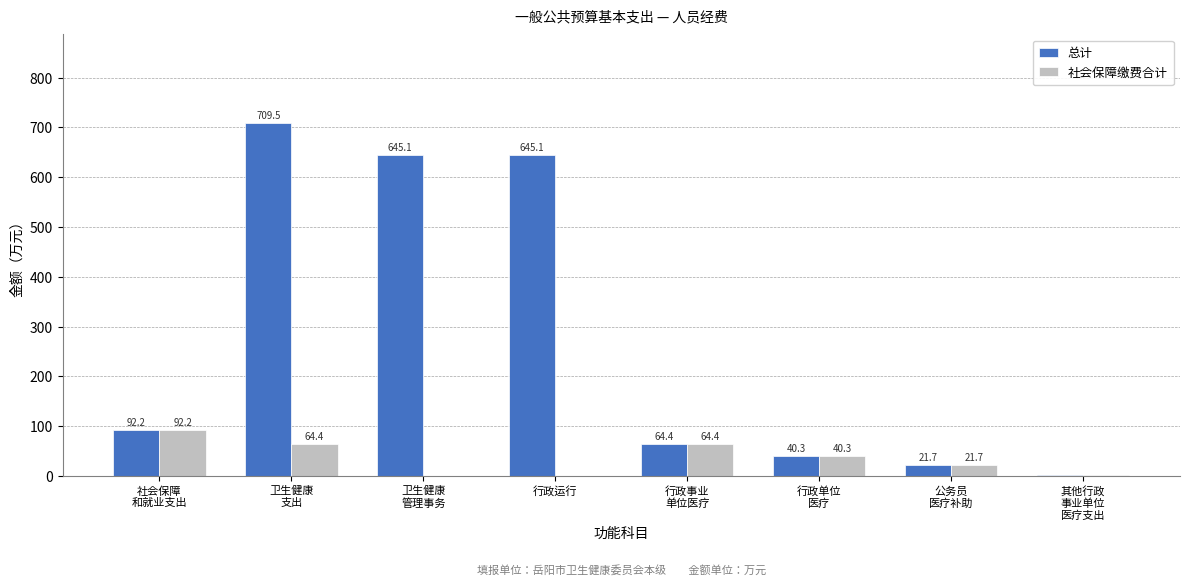

What is the maximum value for 总计?

709.5